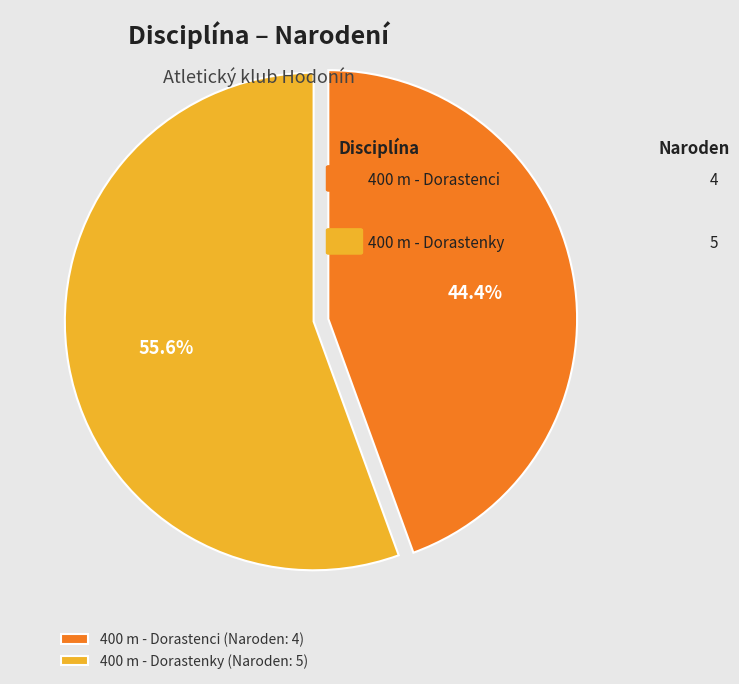

Is it true that 400 m - Dorastenci is 44% of the pie?

True